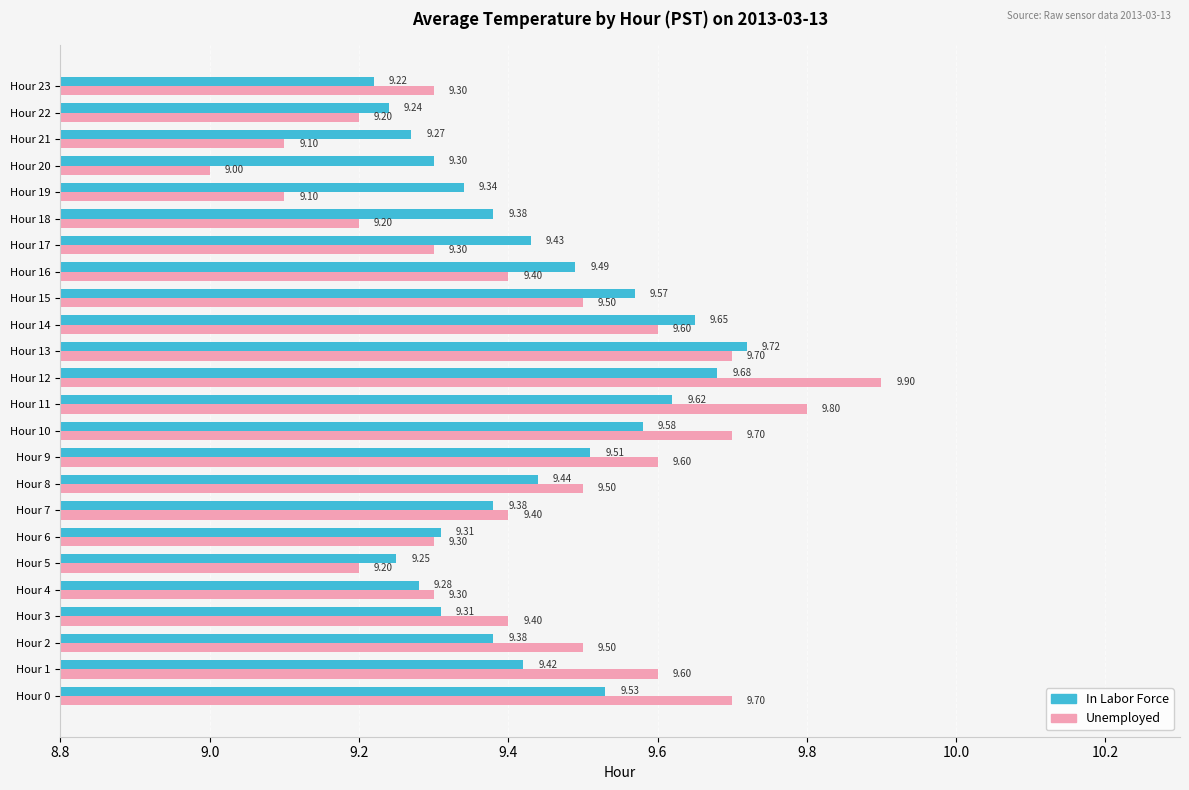

What is the difference between the second highest and minimum values in the Unemployed series?

0.8